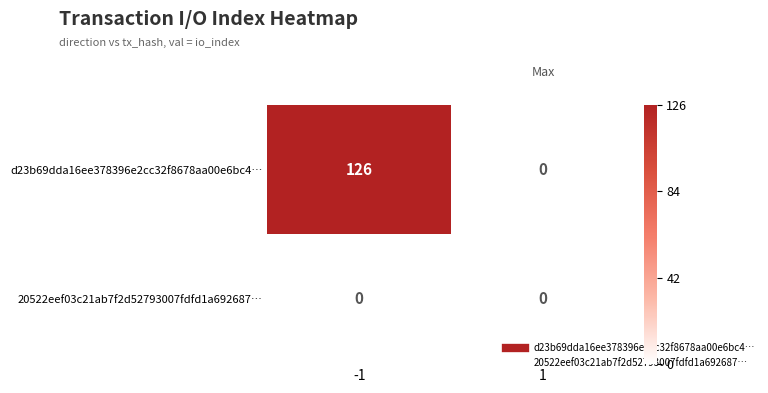

What is the sum of all d23b69dda16ee378396e2cc32f8678aa00e6bc4… values?

126